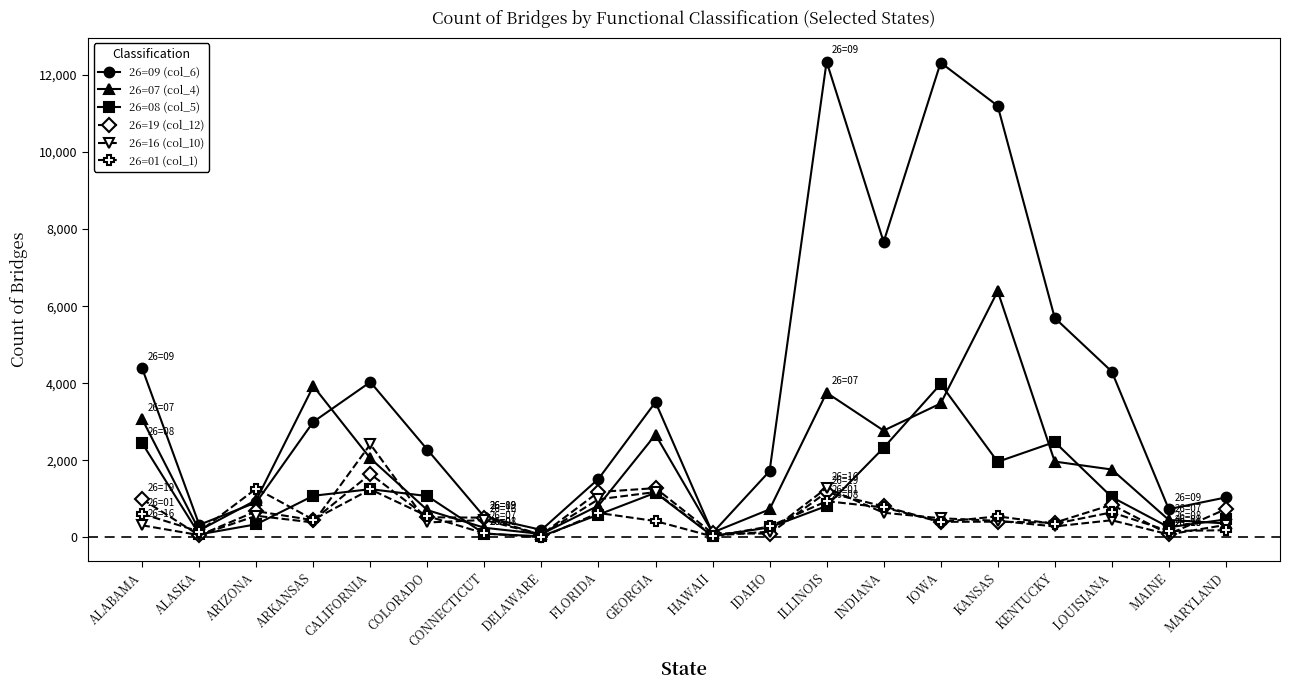

Which series has the largest range (max minus min)?

26=09 (col_6)